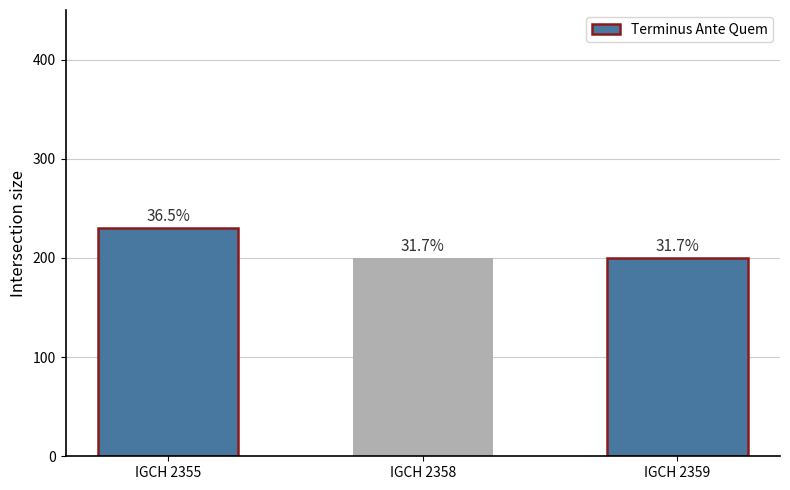

How many bars are there in total?

3